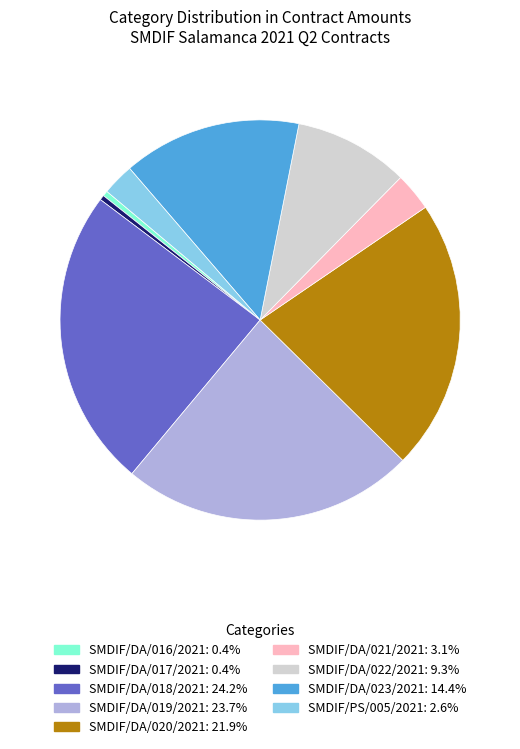

What is the ratio of the value at SMDIF/DA/022/2021 to the value at SMDIF/DA/021/2021?

3.0